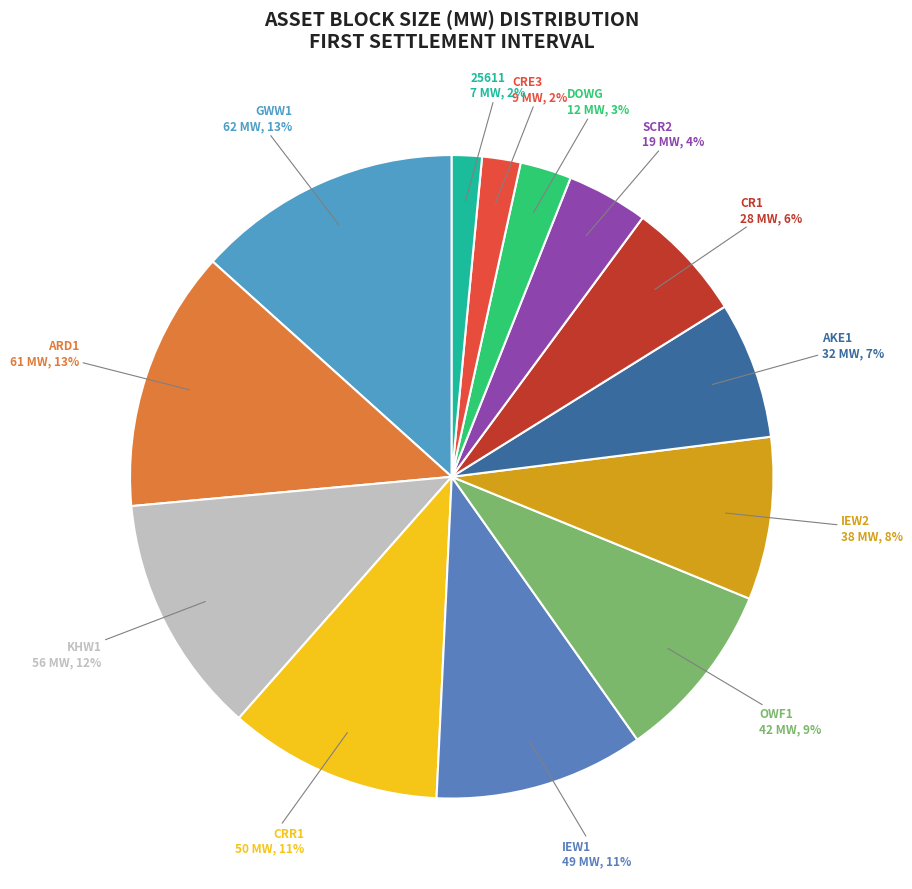

What percentage is the 25611 slice, to the nearest percent?

2%